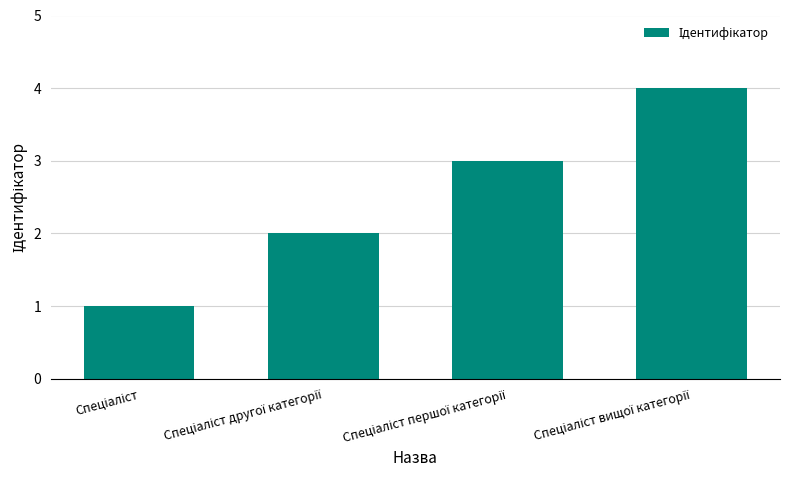

What is the difference between the maximum and minimum values?

3